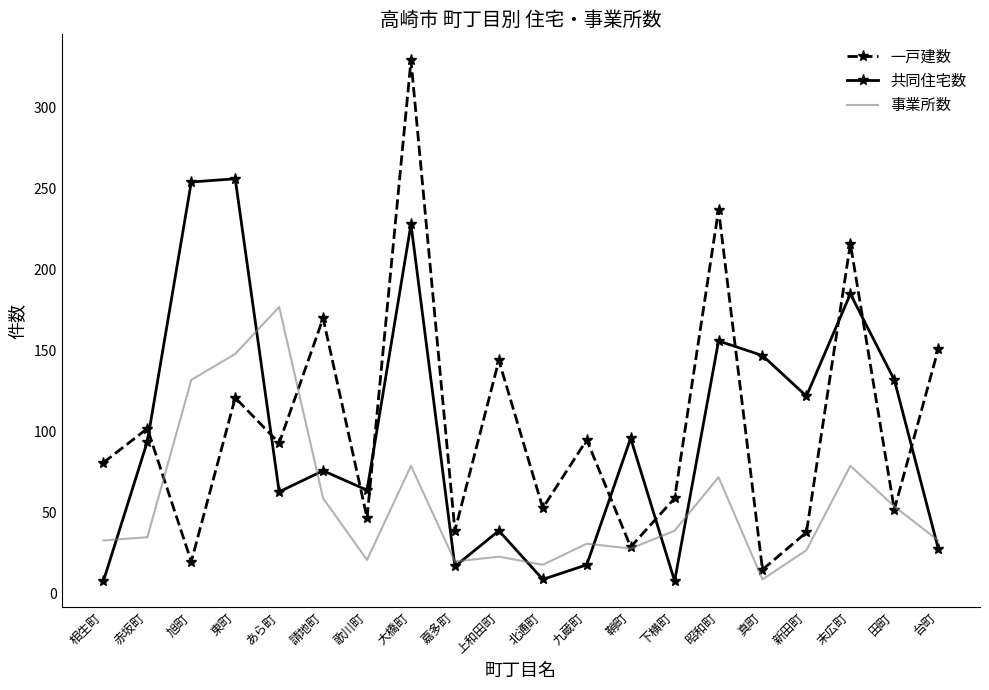

In 事業所数, how many points are higher than both neighbors (excluding endpoints)?

6